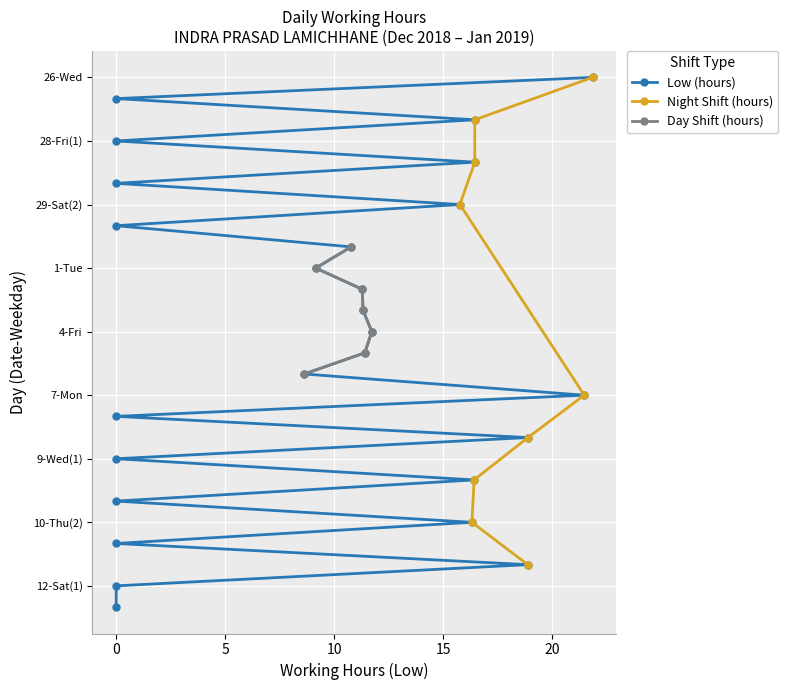

Which series has the largest total across all categories?

Low (hours)